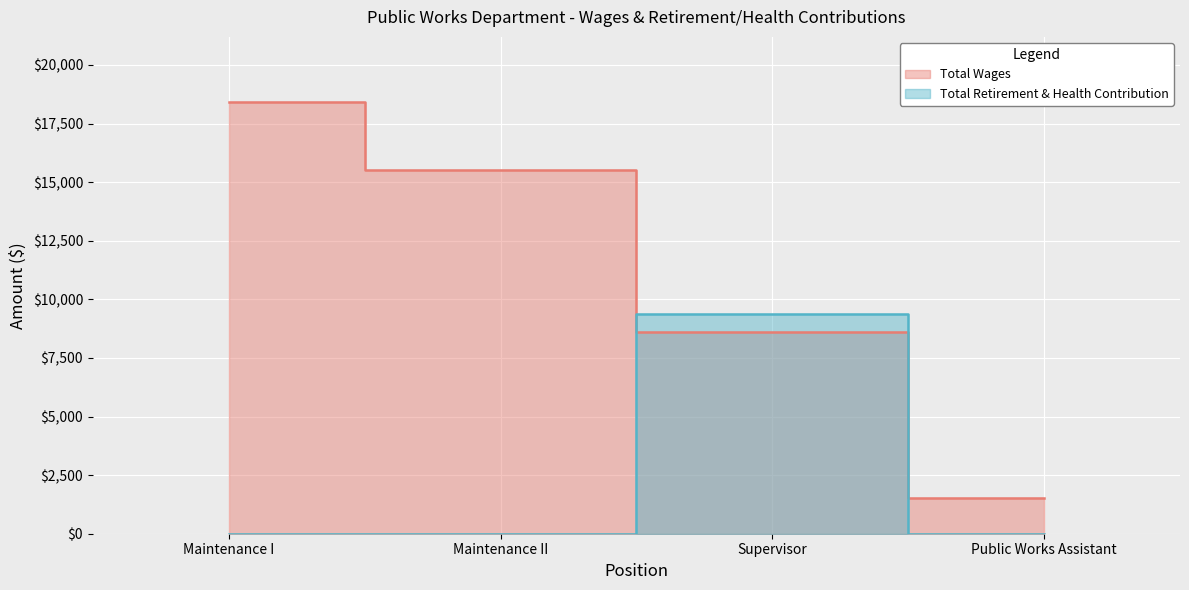

What is the value of the Total Wages point at the 2nd from the left?

15533